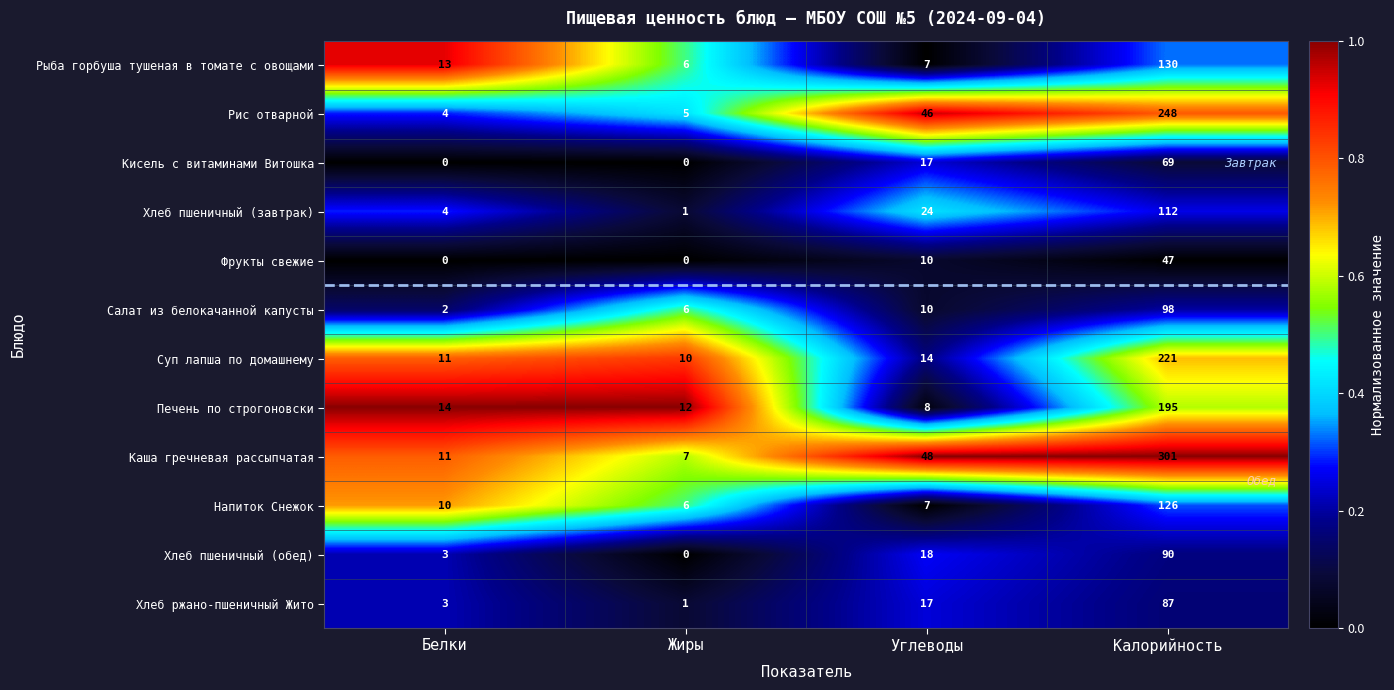

The Салат из белокачанной капусты series shows 28 at Калорийность. True or false?

False